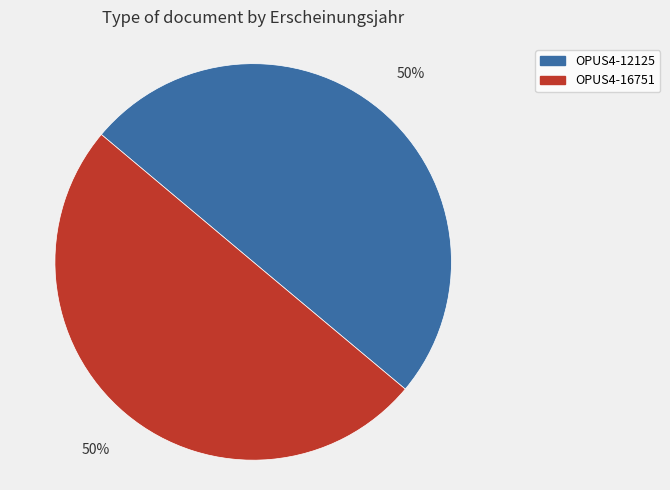

Is the sum of OPUS4-16751 and OPUS4-12125 greater than half?

Yes